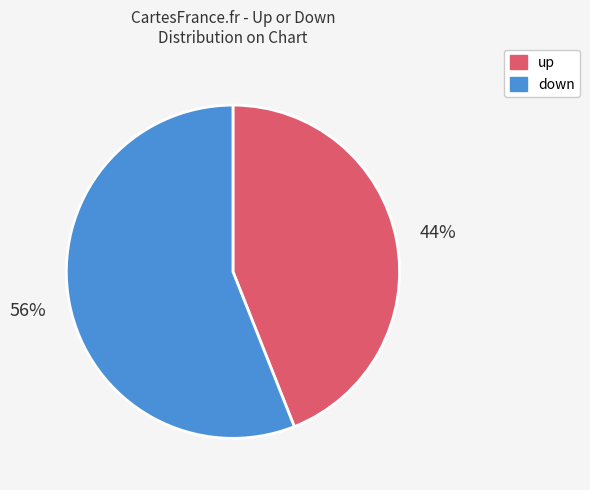

The up slice represents 44% of the pie. True or false?

True